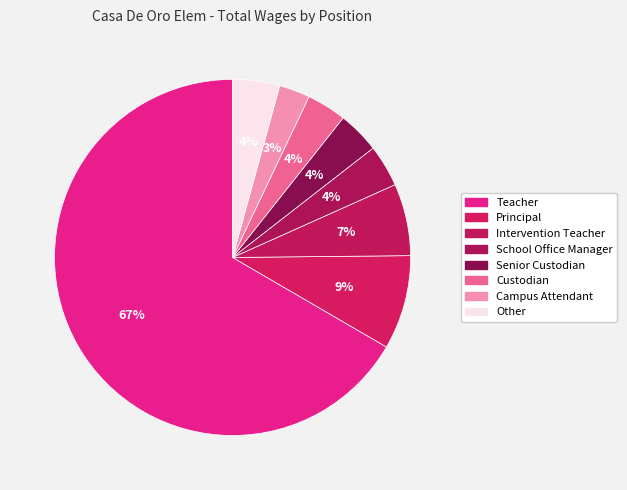

What is the largest slice in the pie chart?

Teacher